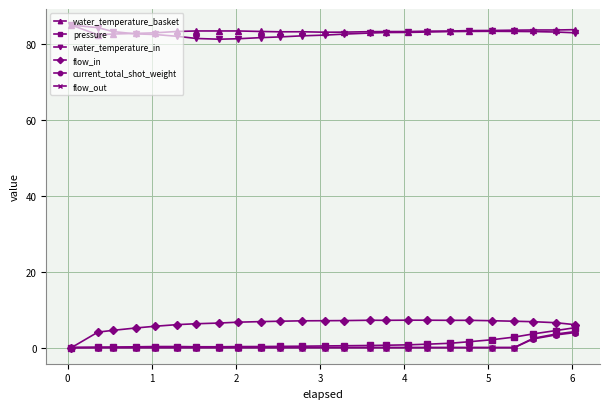

At how many categories does at least one series exceed 25?

25